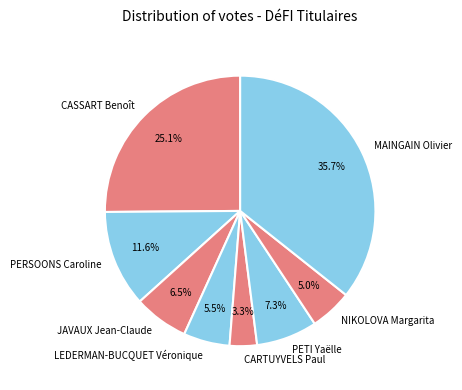

Is it true that NIKOLOVA Margarita is 5% of the pie?

True